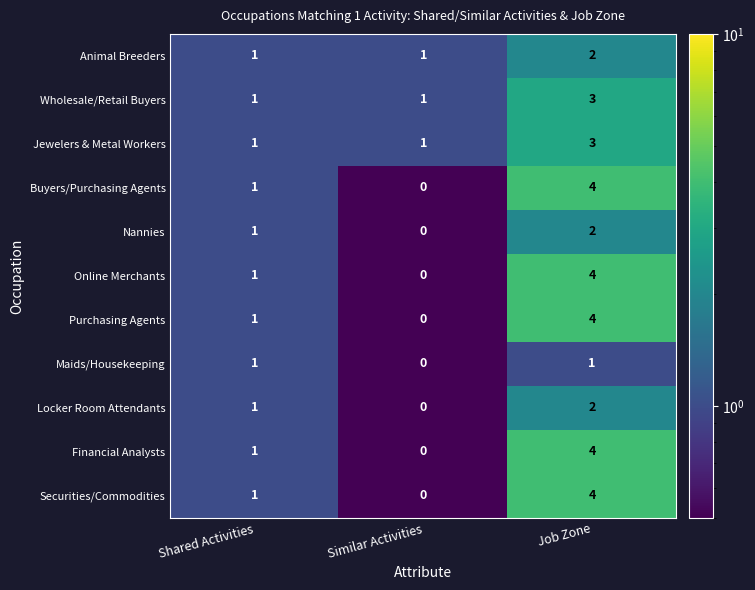

What is the sum of all Buyers/Purchasing Agents values?

5